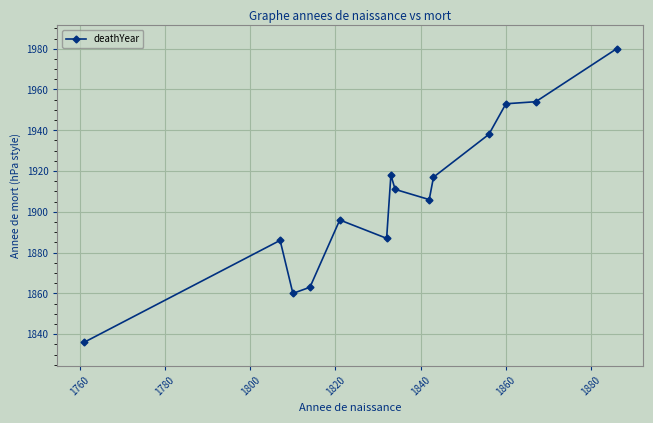

Reading left to right, list all the values displayed in this chart.

1836	1886	1860	1863	1896	1887	1918	1911	1906	1917	1938	1953	1954	1980